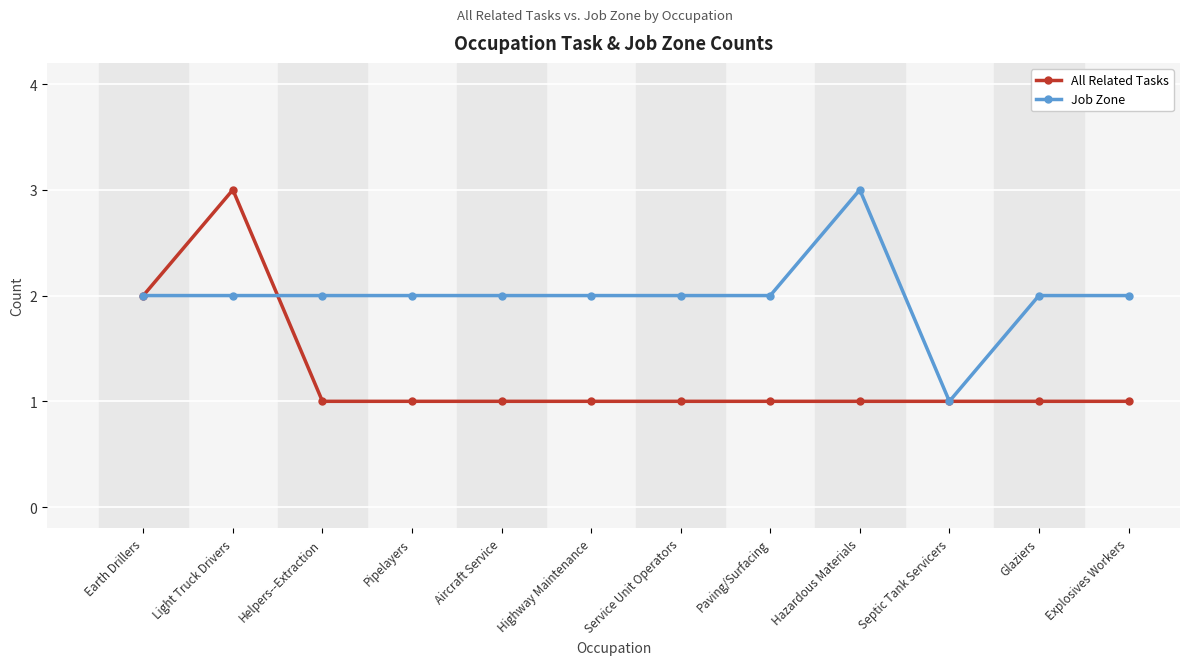

What is the total value across all series at Service Unit Operators?

3